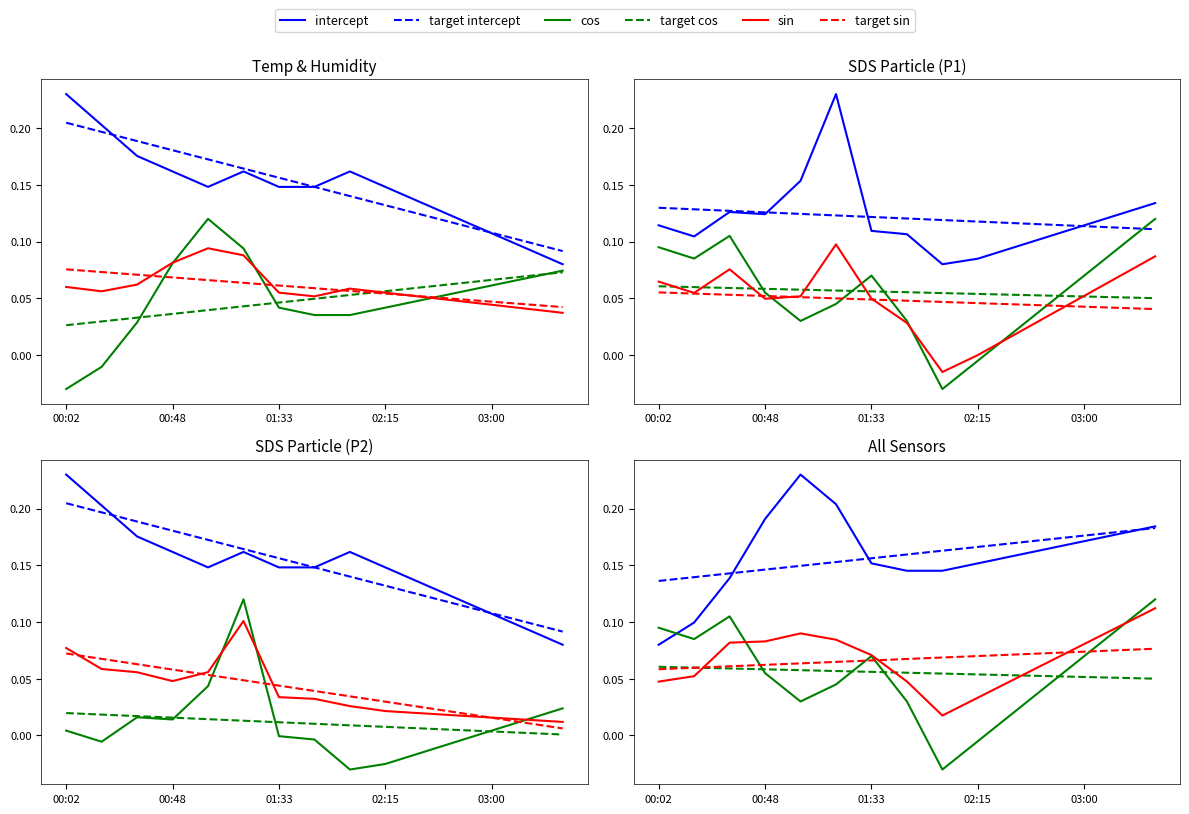

Which series has the largest total across all categories?

intercept